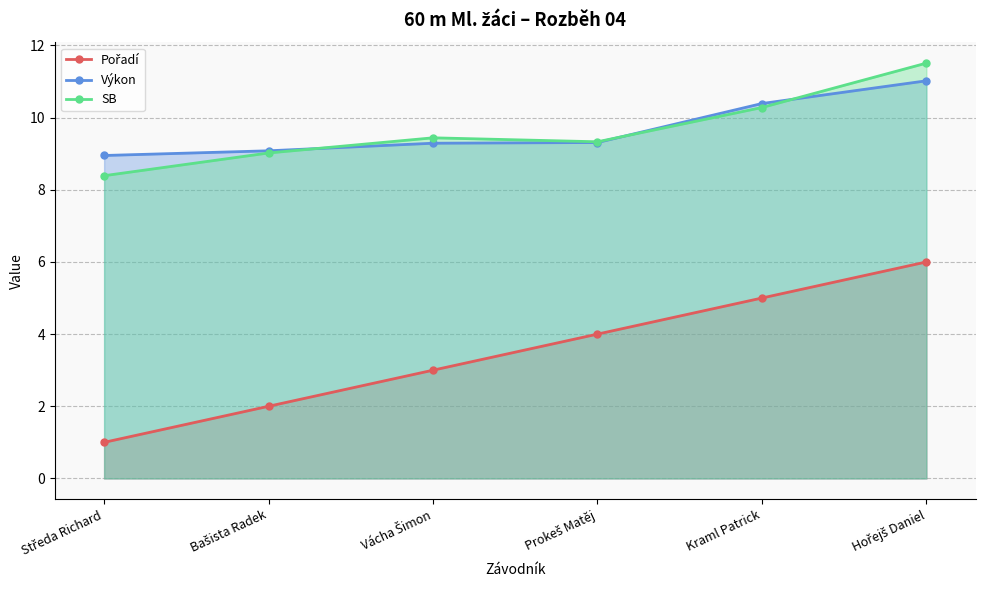

What is the greatest value displayed?

11.5